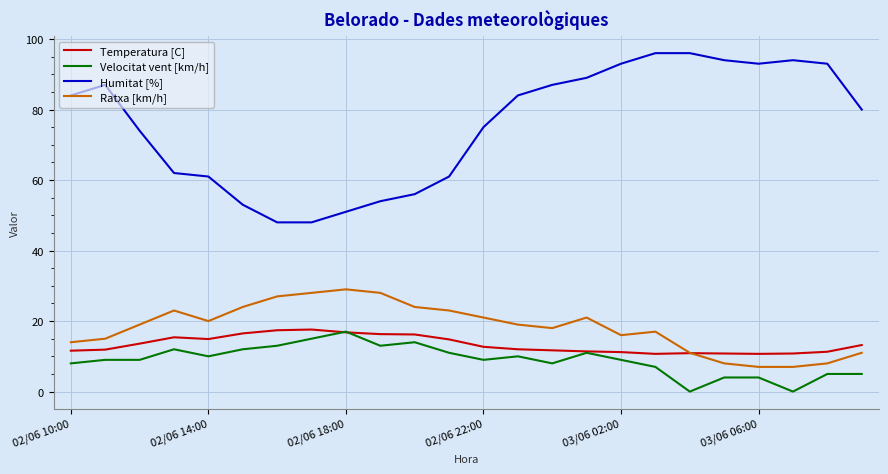

What is the difference between the maximum and minimum values in the Ratxa [km/h] series?

22.0